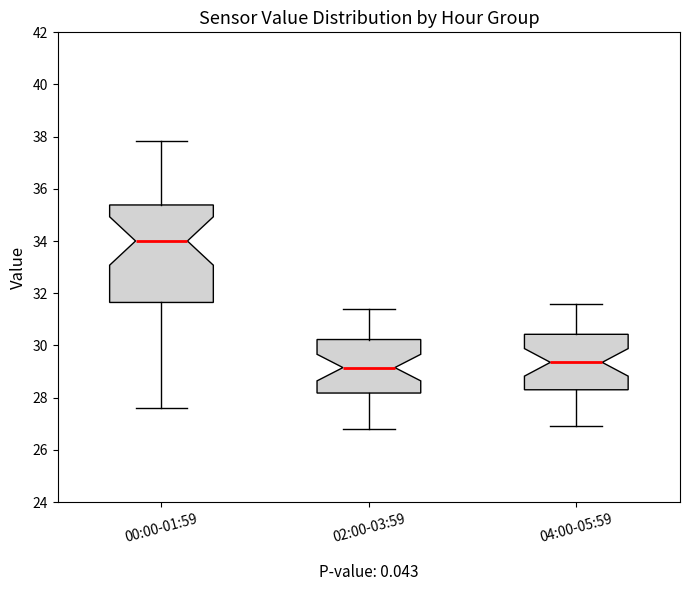

Reading left to right, read every box against the y-axis: the position of its median line, the range the box covers, and the ends of its whiskers. The values are not printed on the chart, so give them approximately, as read against the axis.

00:00-01:59: median 34.0, box 31.6 to 35.4, whiskers 27.6 to 37.8
02:00-03:59: median 29.2, box 28.2 to 30.2, whiskers 26.8 to 31.4
04:00-05:59: median 29.4, box 28.4 to 30.4, whiskers 27.0 to 31.6